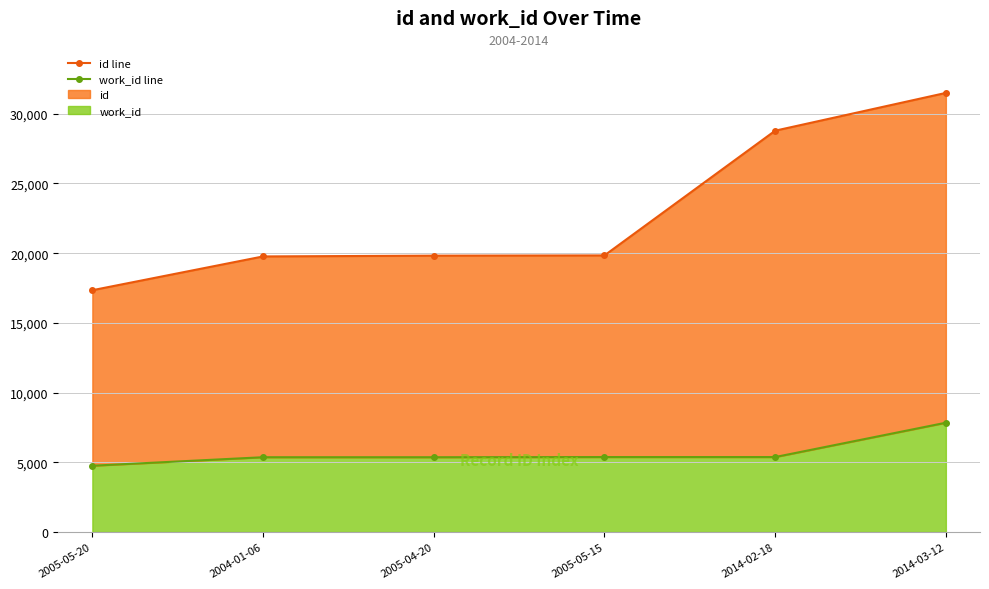

Does the chart have visible grid lines?

Yes